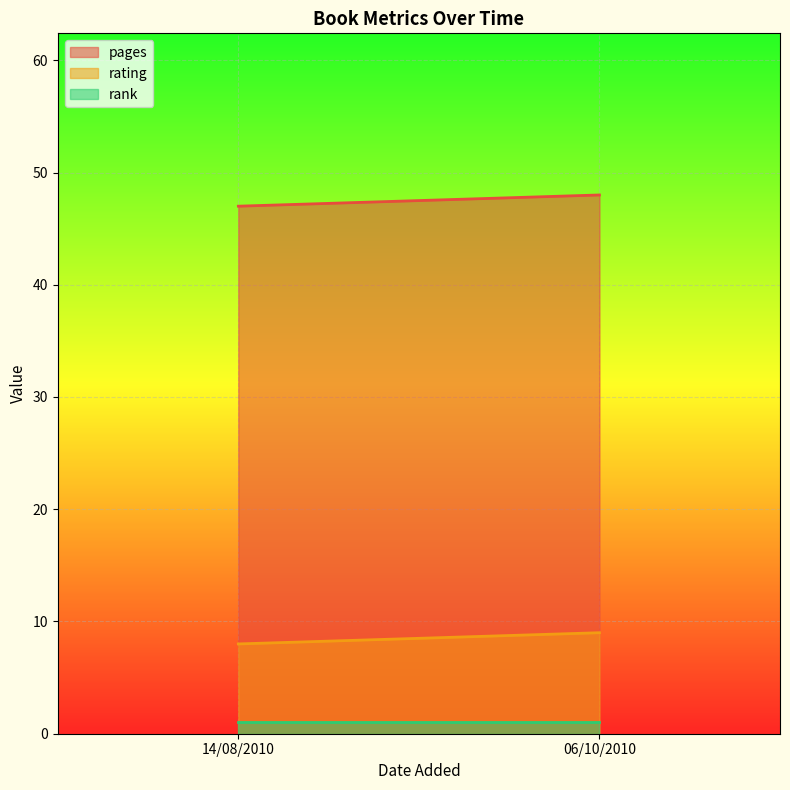

Which category has the lowest value in the pages series?

14/08/2010